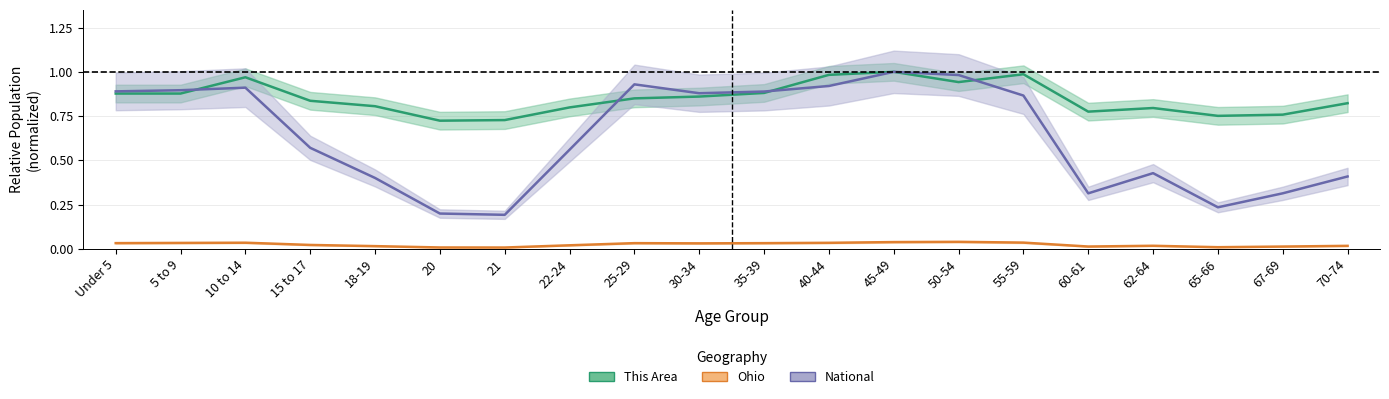

True or false: Ohio and This Area intersect in this chart.

False